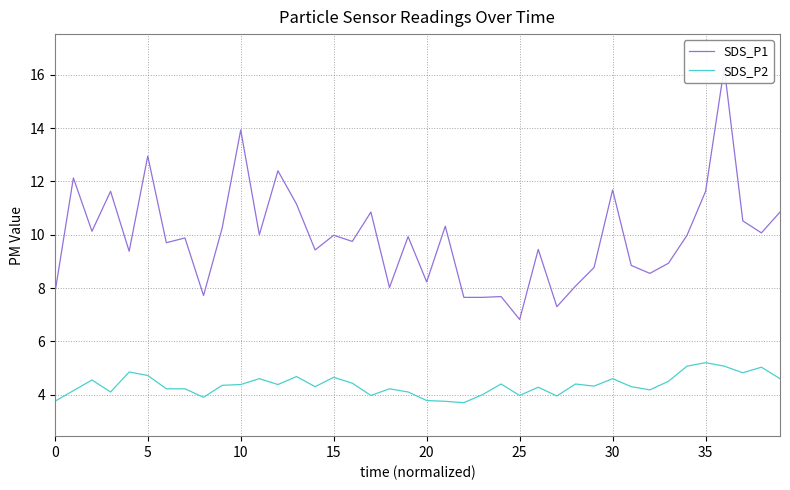

What is the value of the SDS_P1 point at the 10th from the left?

10.2